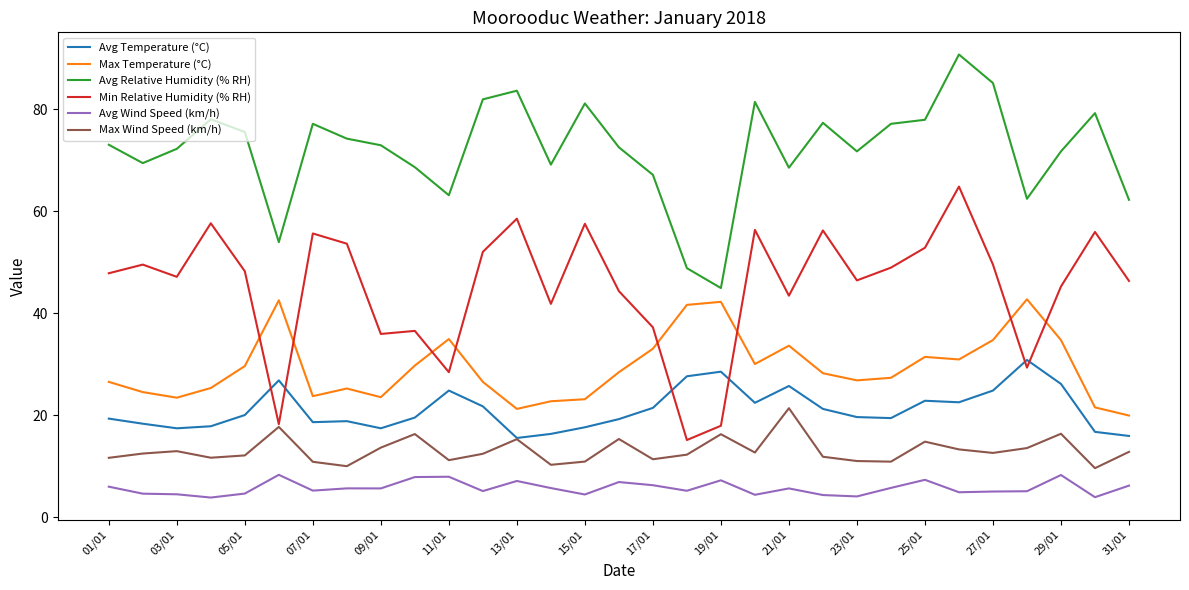

What is the smallest value displayed?

3.8